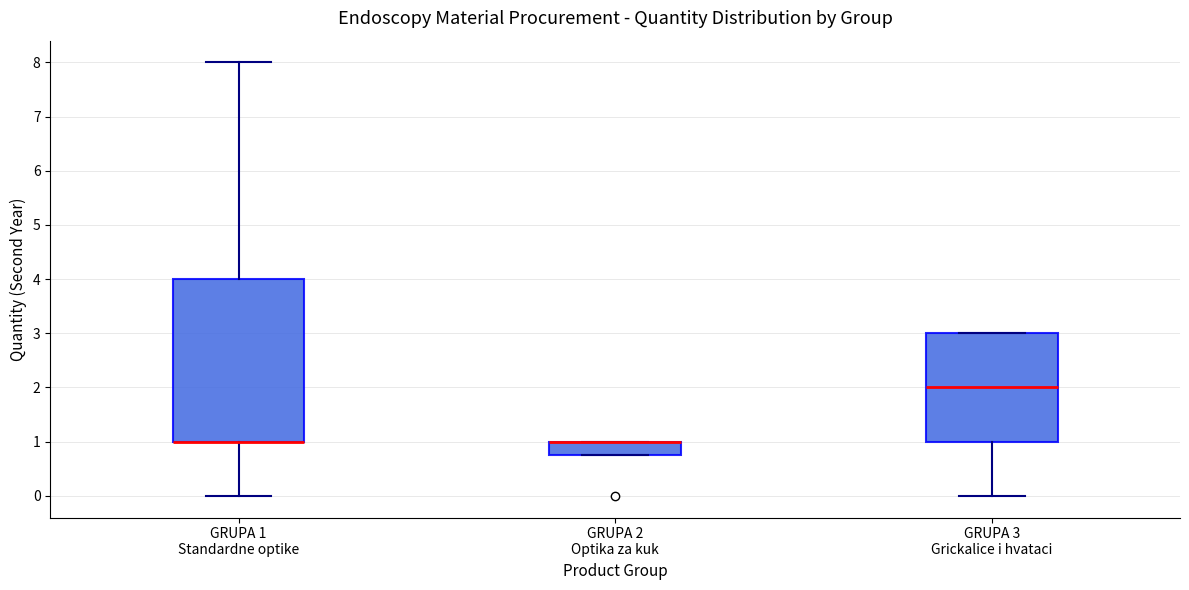

Where is the upper edge of the box for GRUPA 3 Grickalice i hvataci on the y-axis? The values are not printed on the chart, so give them approximately, as read against the axis.

3.0